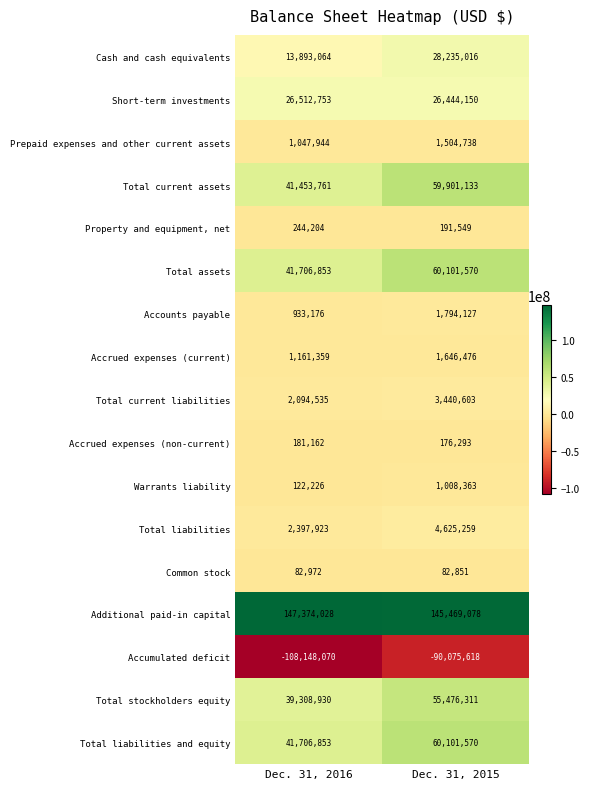

How many series are shown in this chart?

17